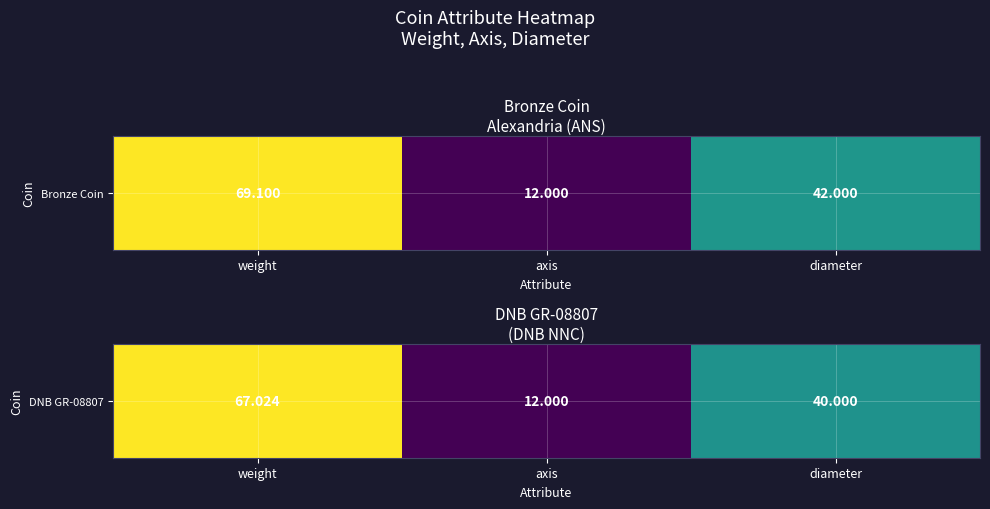

True or false: the data shows 64.9 at diameter.

False